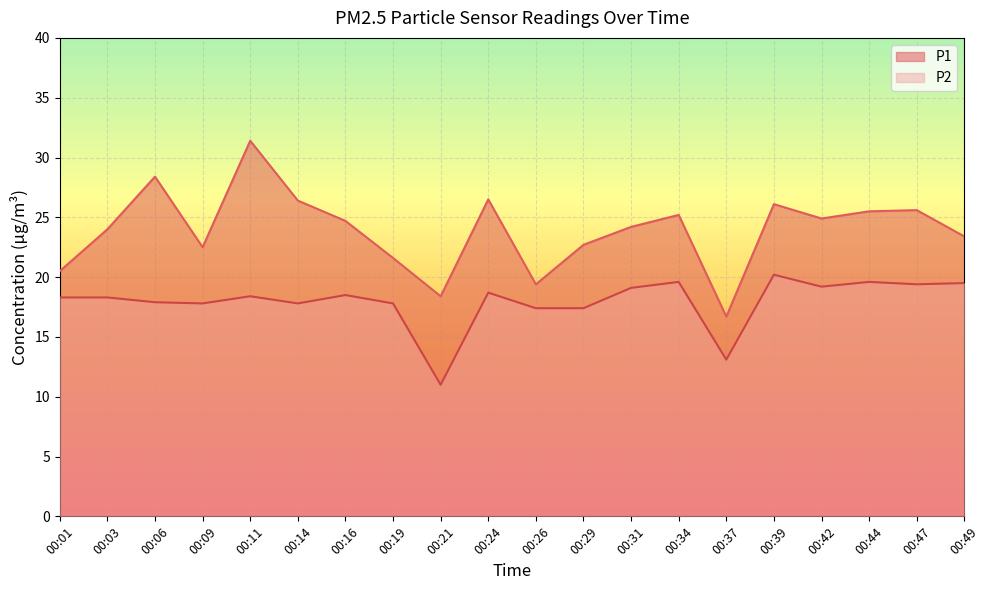

True or false: P1 has a value of 12.4 at 00:11.

False